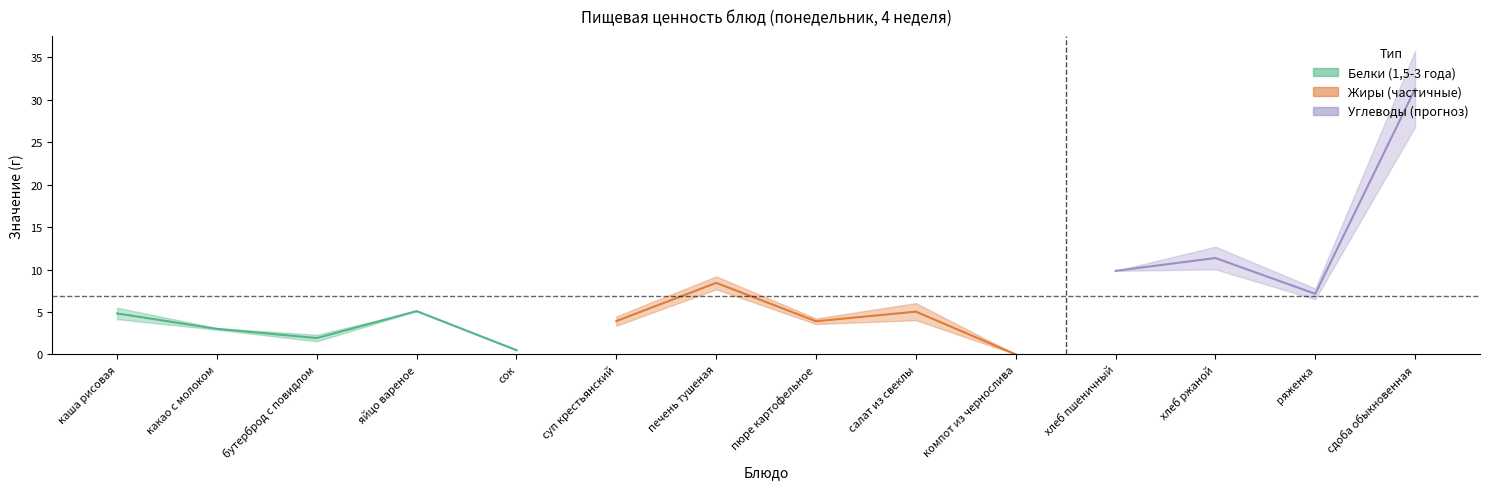

How many data points does each series have?

14